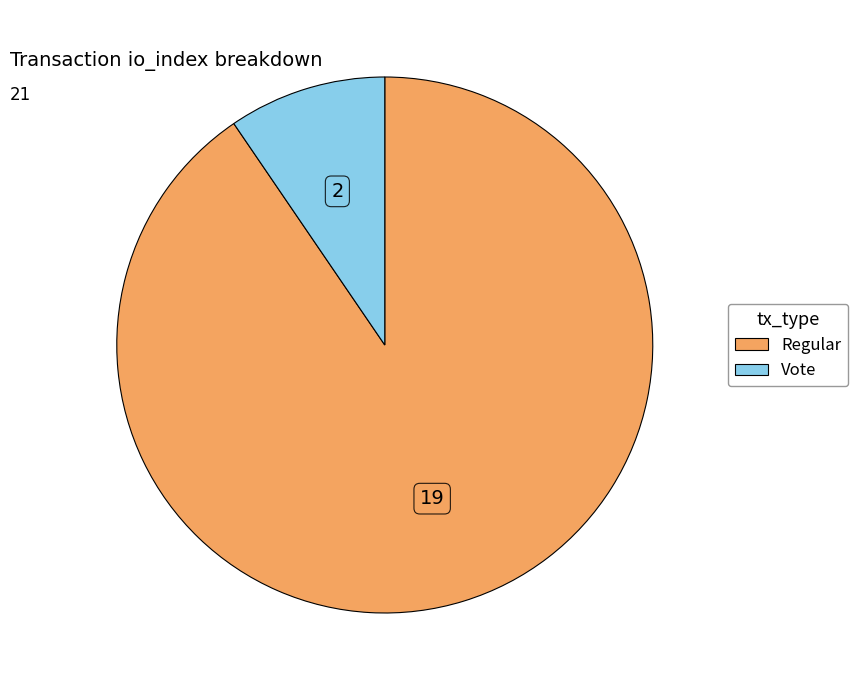

Does any single category account for the majority?

Yes